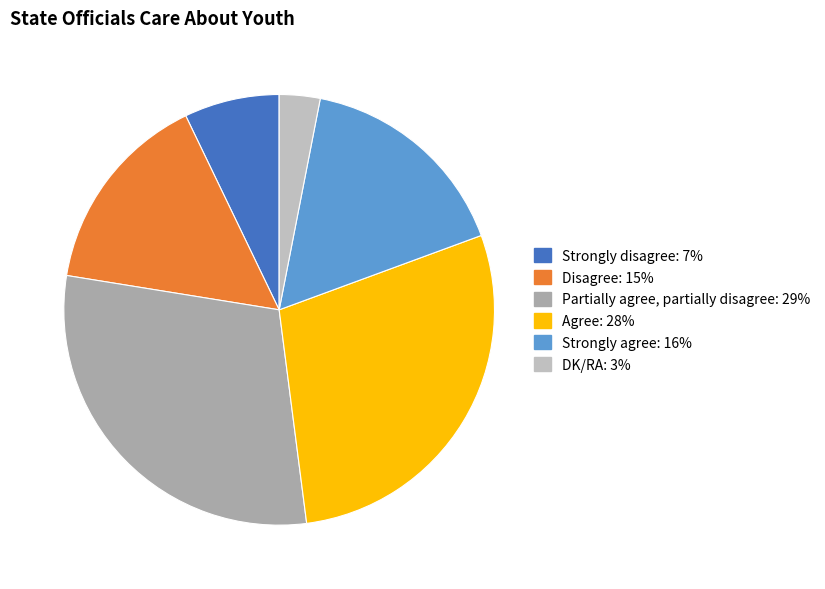

To the nearest percent, what is the average slice percentage?

17%